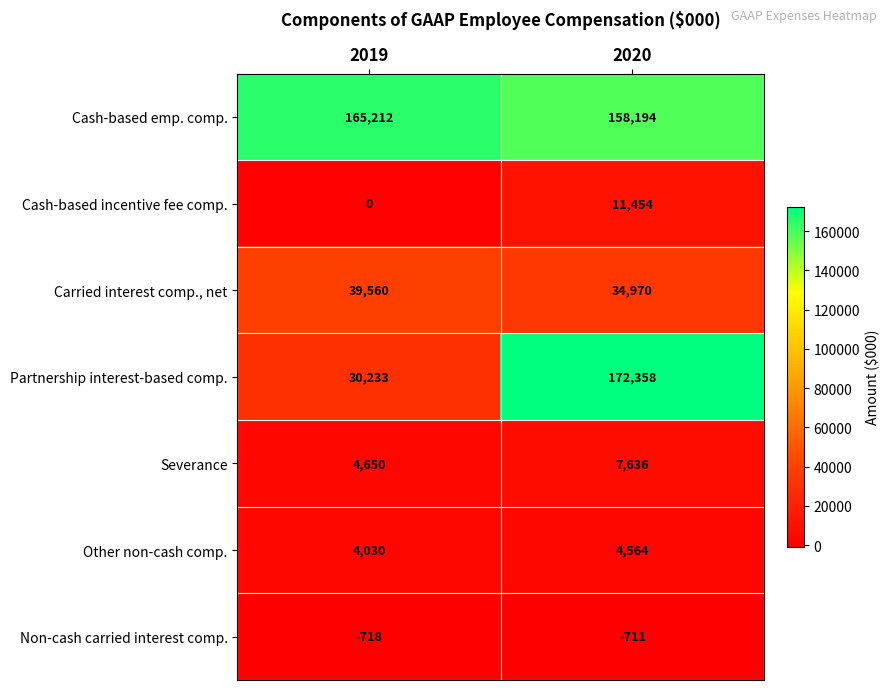

Rank the series at 2020 from lowest to highest value.

Non-cash carried interest comp., Other non-cash comp., Severance, Cash-based incentive fee comp., Carried interest comp., net, Cash-based emp. comp., Partnership interest-based comp.